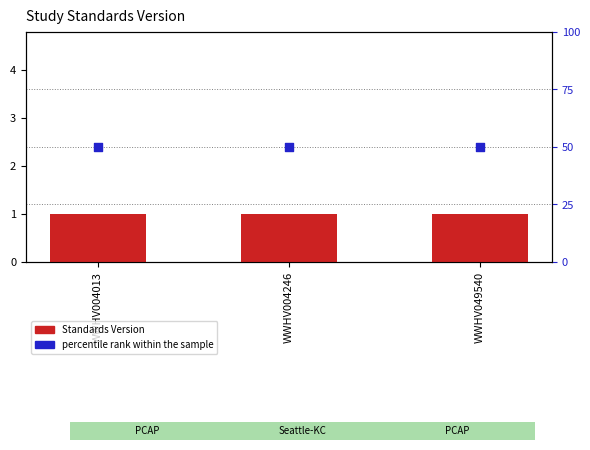

What are all the series names shown in the legend?

Standards Version, percentile rank within the sample